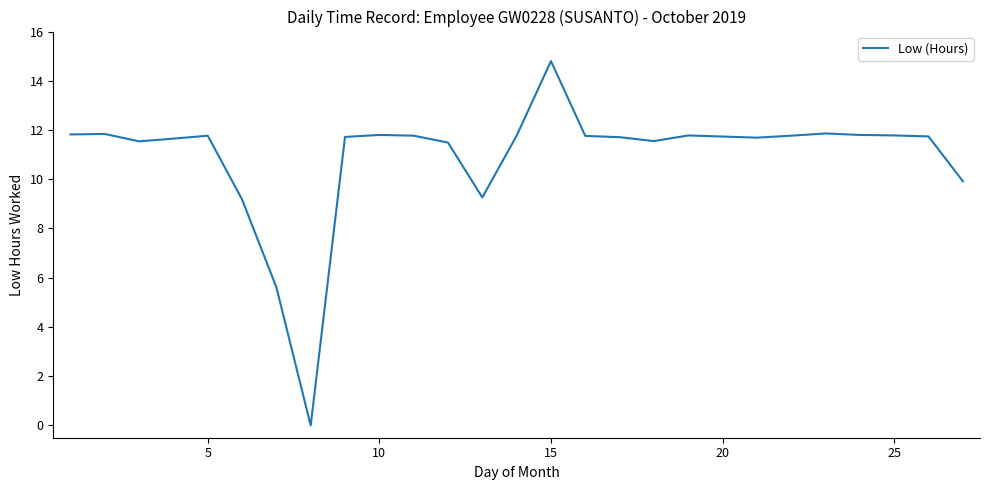

What is the greatest value displayed?

14.8